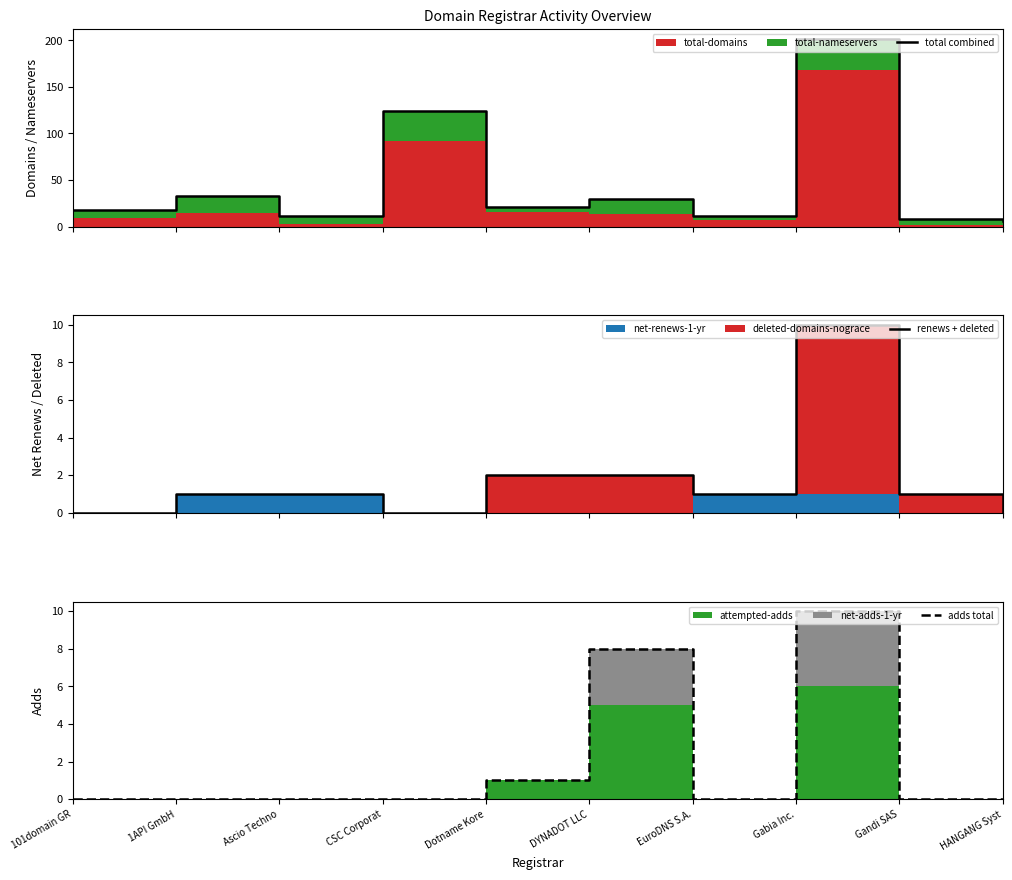

Reading left to right, list all the values displayed in this chart.

total combined: 101domain GR=18	1API GmbH=33	Ascio Techno=11	CSC Corporat=124	Dotname Kore=21	DYNADOT LLC=30	EuroDNS S.A.=11	Gabia Inc.=202	Gandi SAS=8	HANGANG Syst=6
renews + deleted: 101domain GR=0	1API GmbH=1	Ascio Techno=1	CSC Corporat=0	Dotname Kore=2	DYNADOT LLC=2	EuroDNS S.A.=1	Gabia Inc.=10	Gandi SAS=1	HANGANG Syst=0
adds total: 101domain GR=0	1API GmbH=0	Ascio Techno=0	CSC Corporat=0	Dotname Kore=1	DYNADOT LLC=8	EuroDNS S.A.=0	Gabia Inc.=10	Gandi SAS=0	HANGANG Syst=0